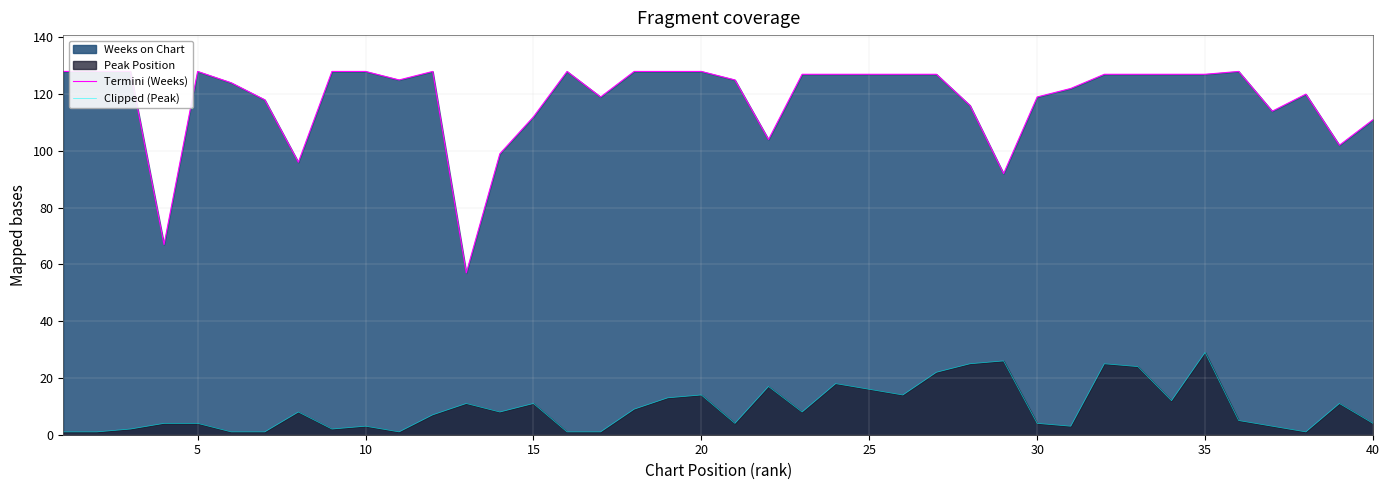

Does the chart have visible grid lines?

Yes